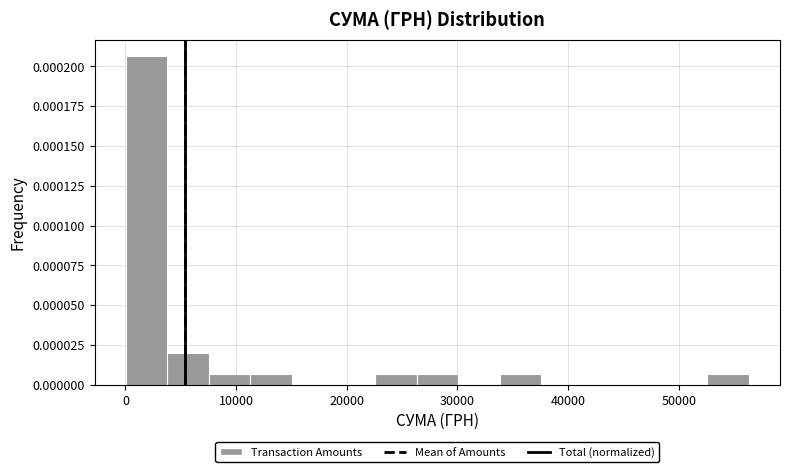

Around what value on the x-axis is the tallest bar? Give the approximate position of its centre, as read against the axis.

2000